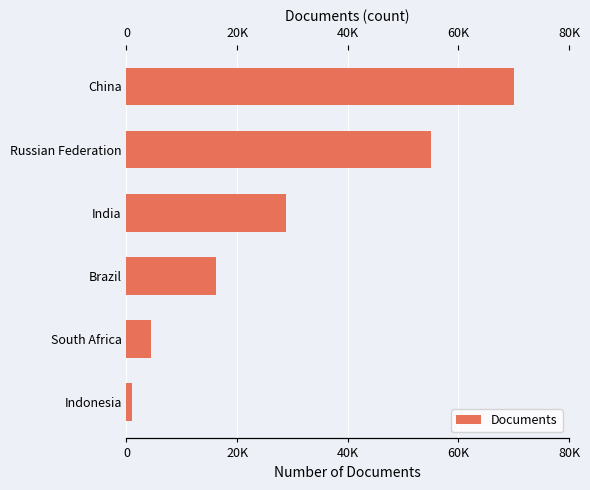

Which has a higher value, Indonesia or South Africa?

South Africa